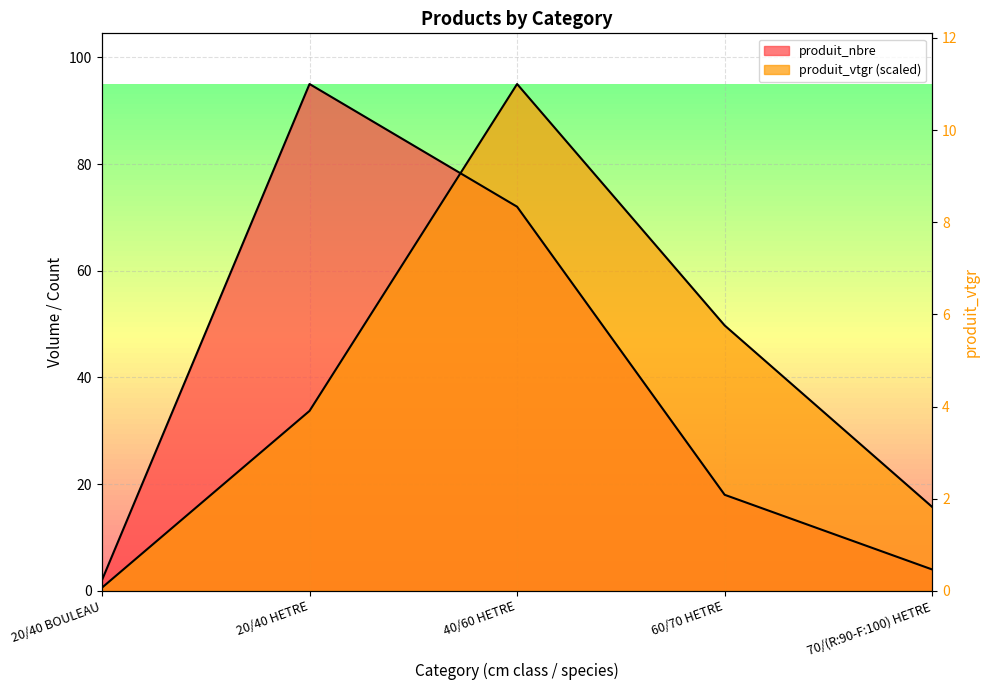

Which series has the largest range (max minus min)?

produit_vtgr